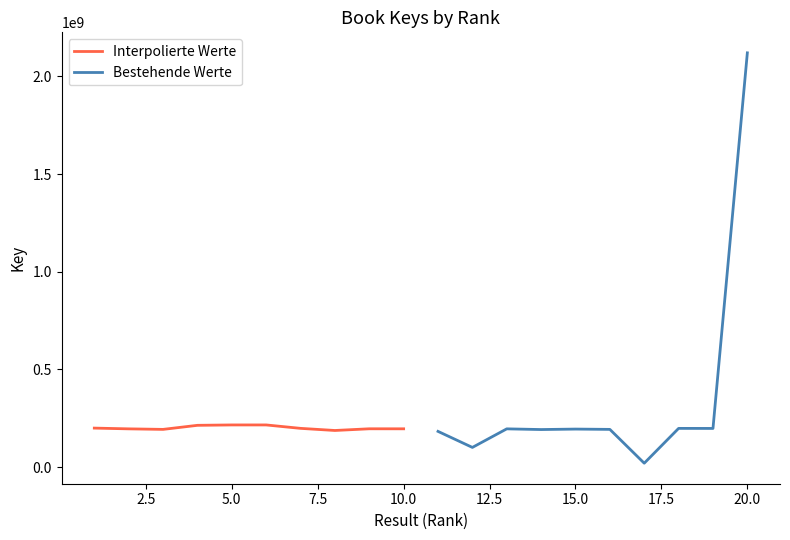

Is it true that Bestehende Werte equals 130066004 at 12.5?

False